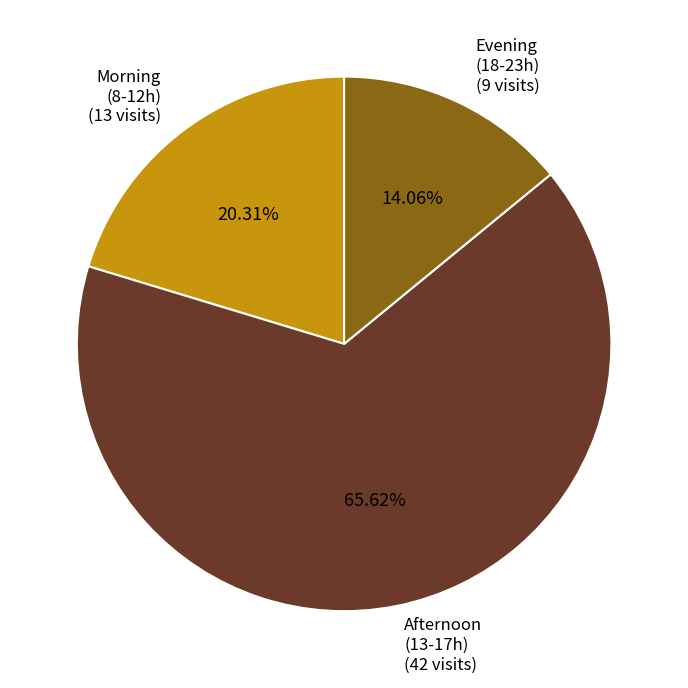

How many segments does this pie chart have?

3